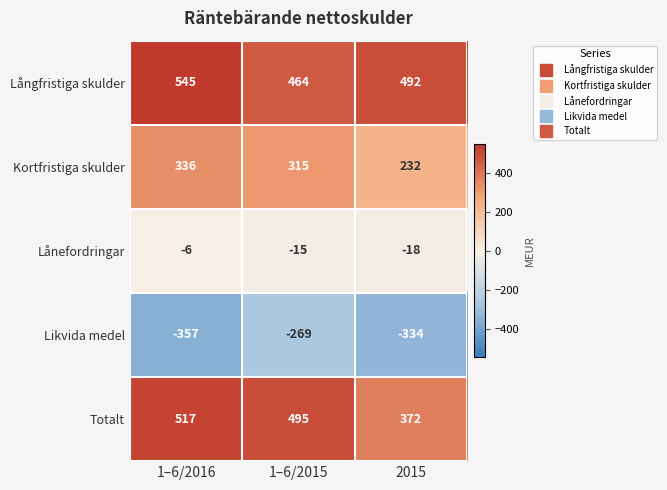

At which label does Kortfristiga skulder first exceed 315?

1–6/2016